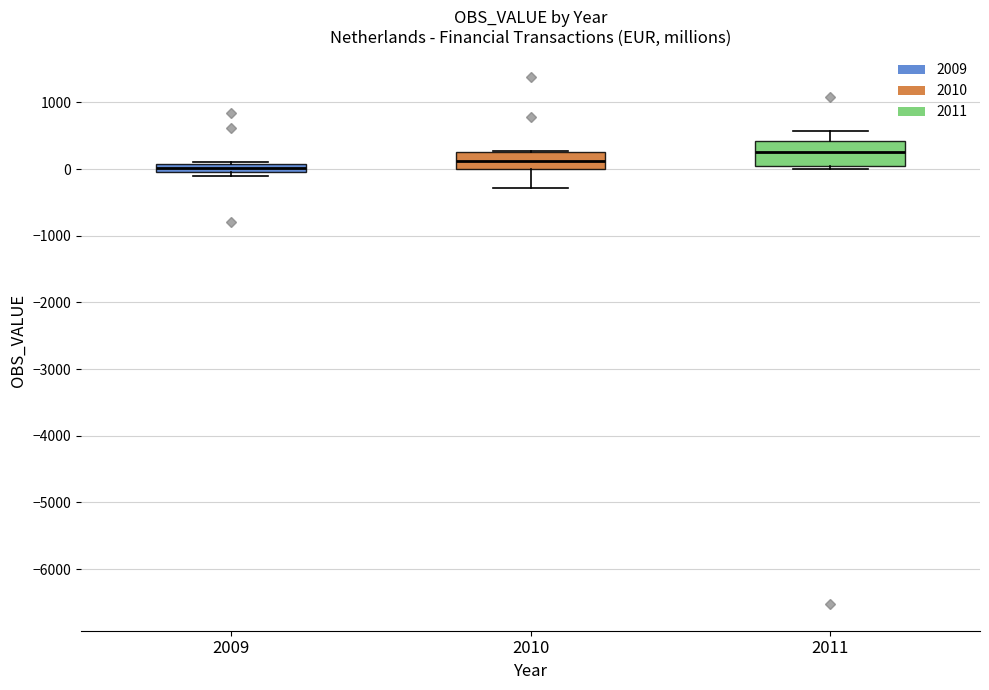

Which box is the tallest, from its lower edge to its upper edge?

2011